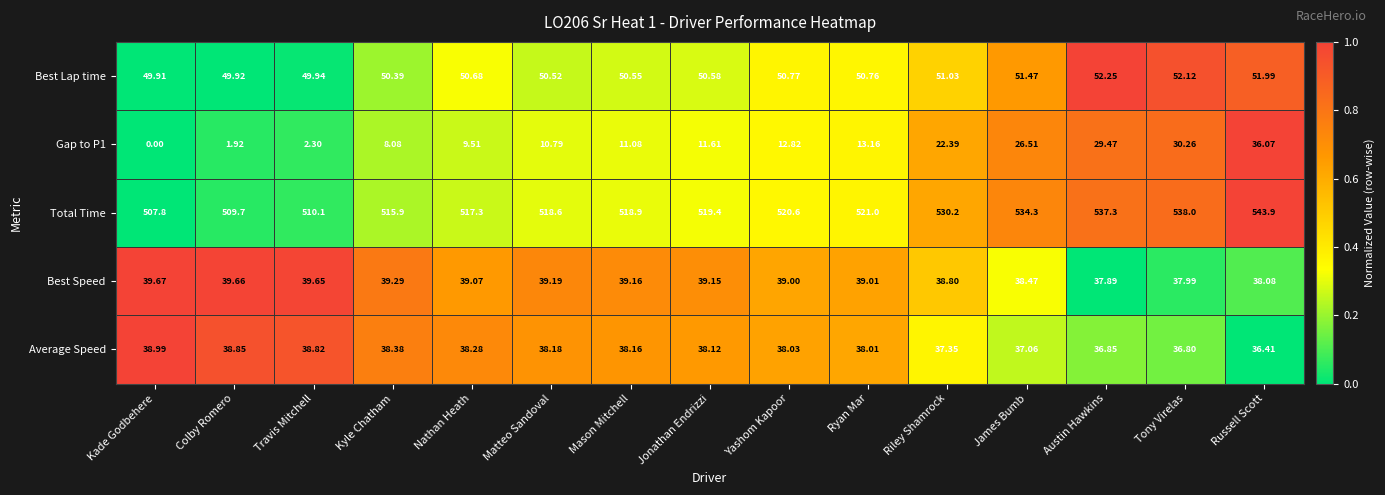

List the labels in order of Average Speed value, largest first.

Kade Godbehere, Colby Romero, Travis Mitchell, Kyle Chatham, Nathan Heath, Matteo Sandoval, Mason Mitchell, Jonathan Endrizzi, Yashom Kapoor, Ryan Mar, Riley Shamrock, James Bumb, Austin Hawkins, Tony Virelas, Russell Scott